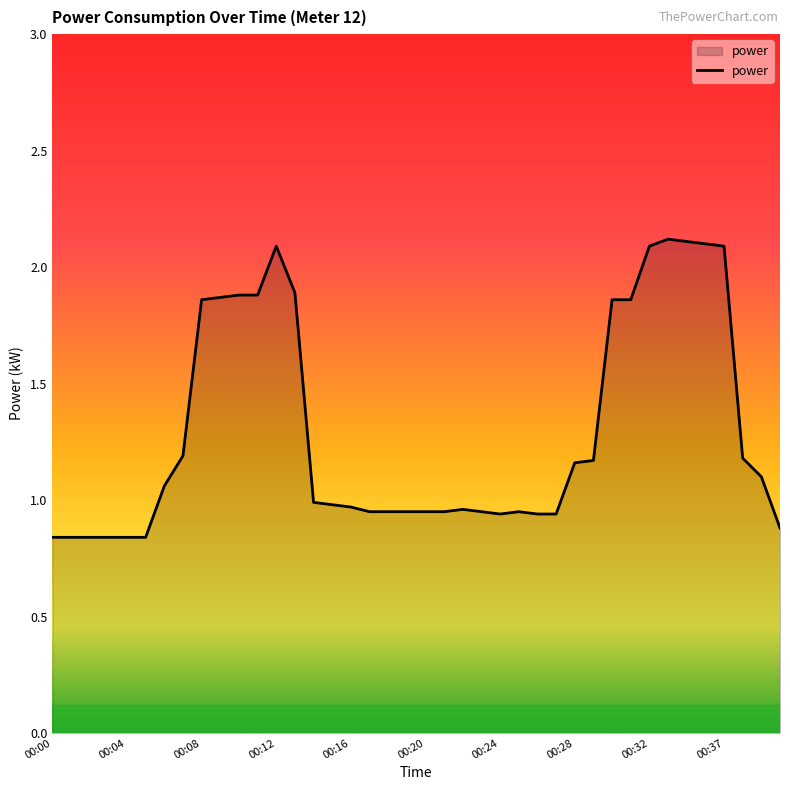

What is the difference between the maximum and minimum values?

1.3